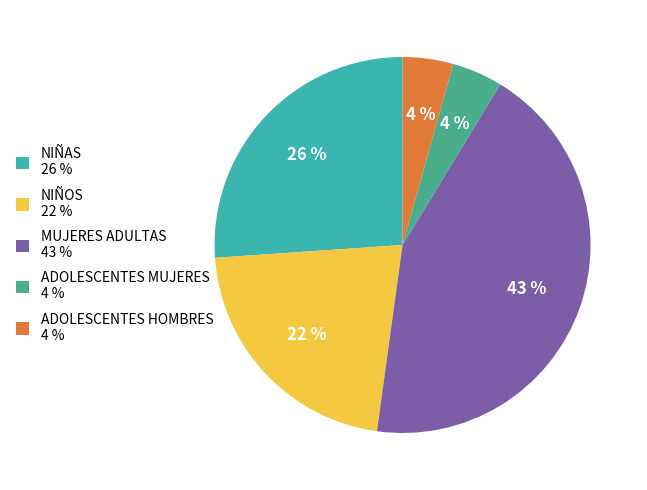

Count the number of slices in the pie.

5